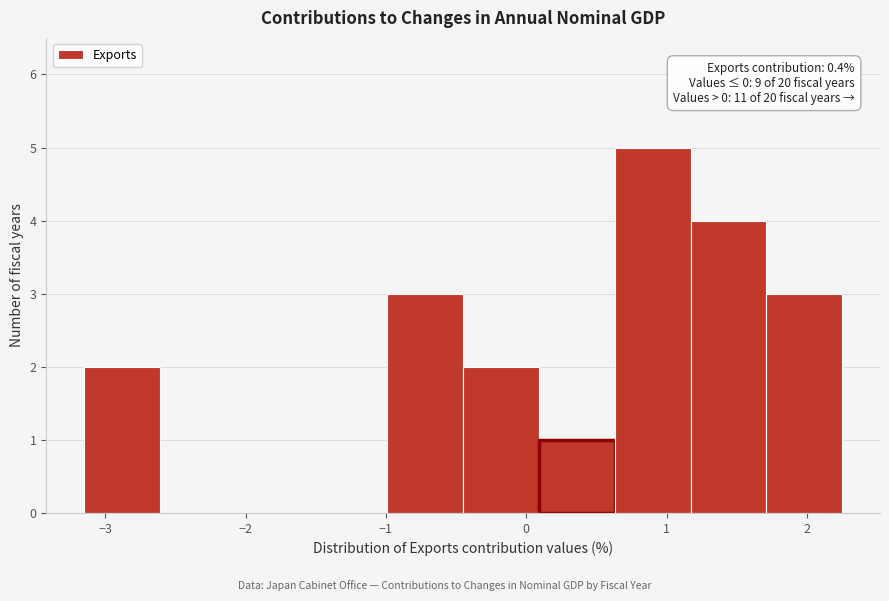

Which range on the x-axis has the tallest bar?

0.63 to 1.17